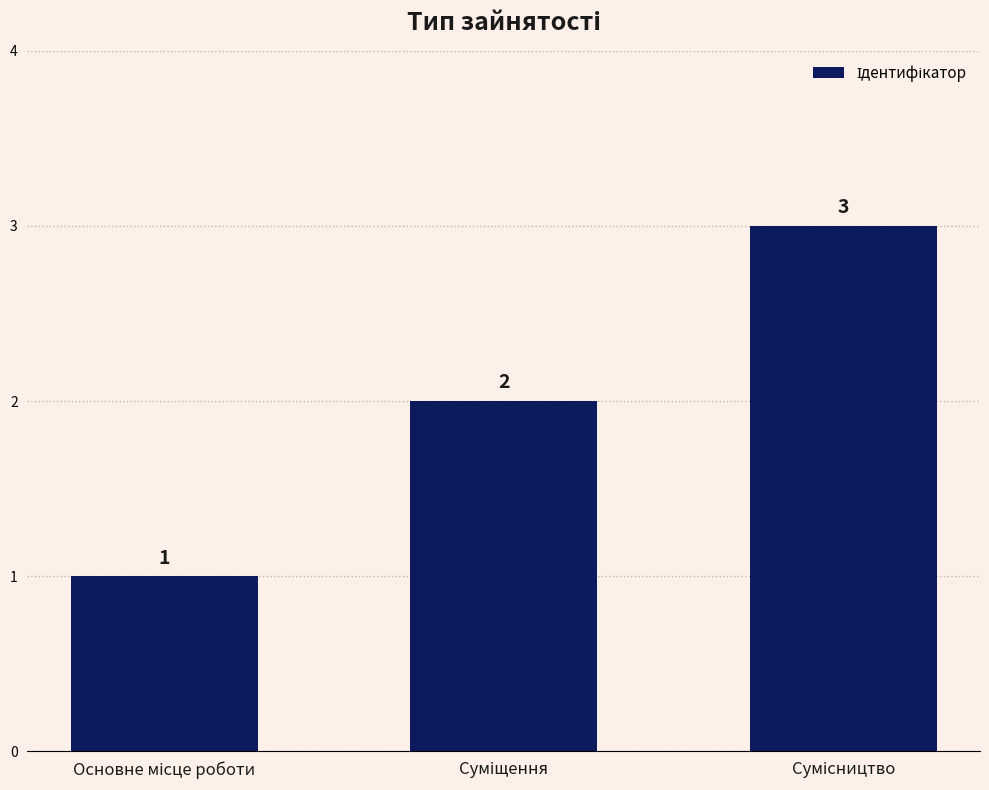

What is the value of the 3rd bar from the left?

3